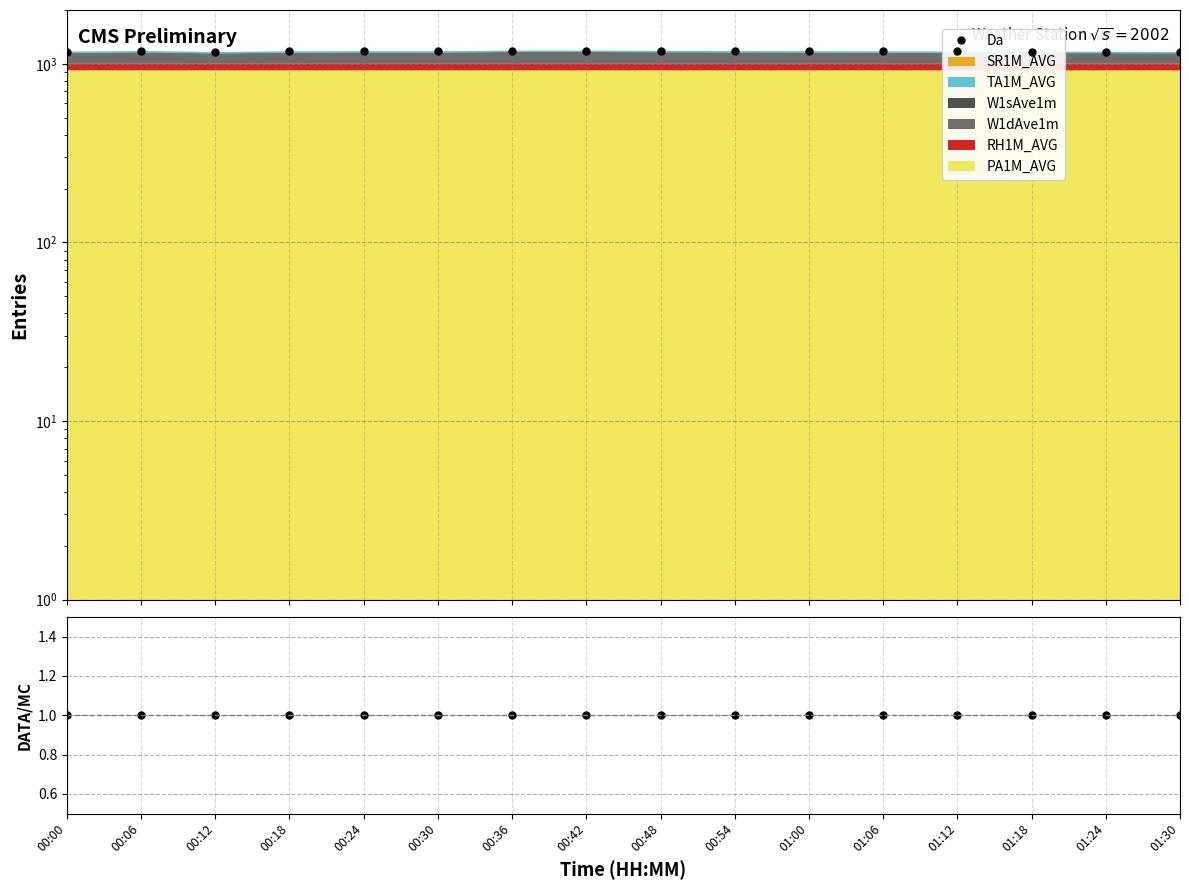

Between 01:06 and 00:48, which is larger?

00:48